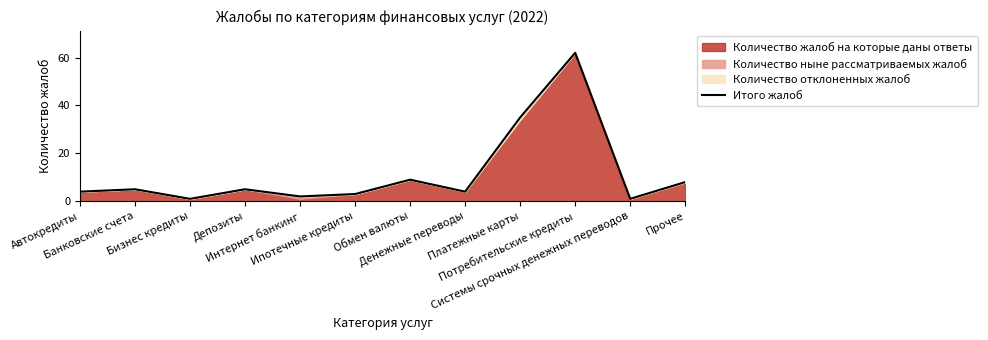

What position from the left is Прочее?

12